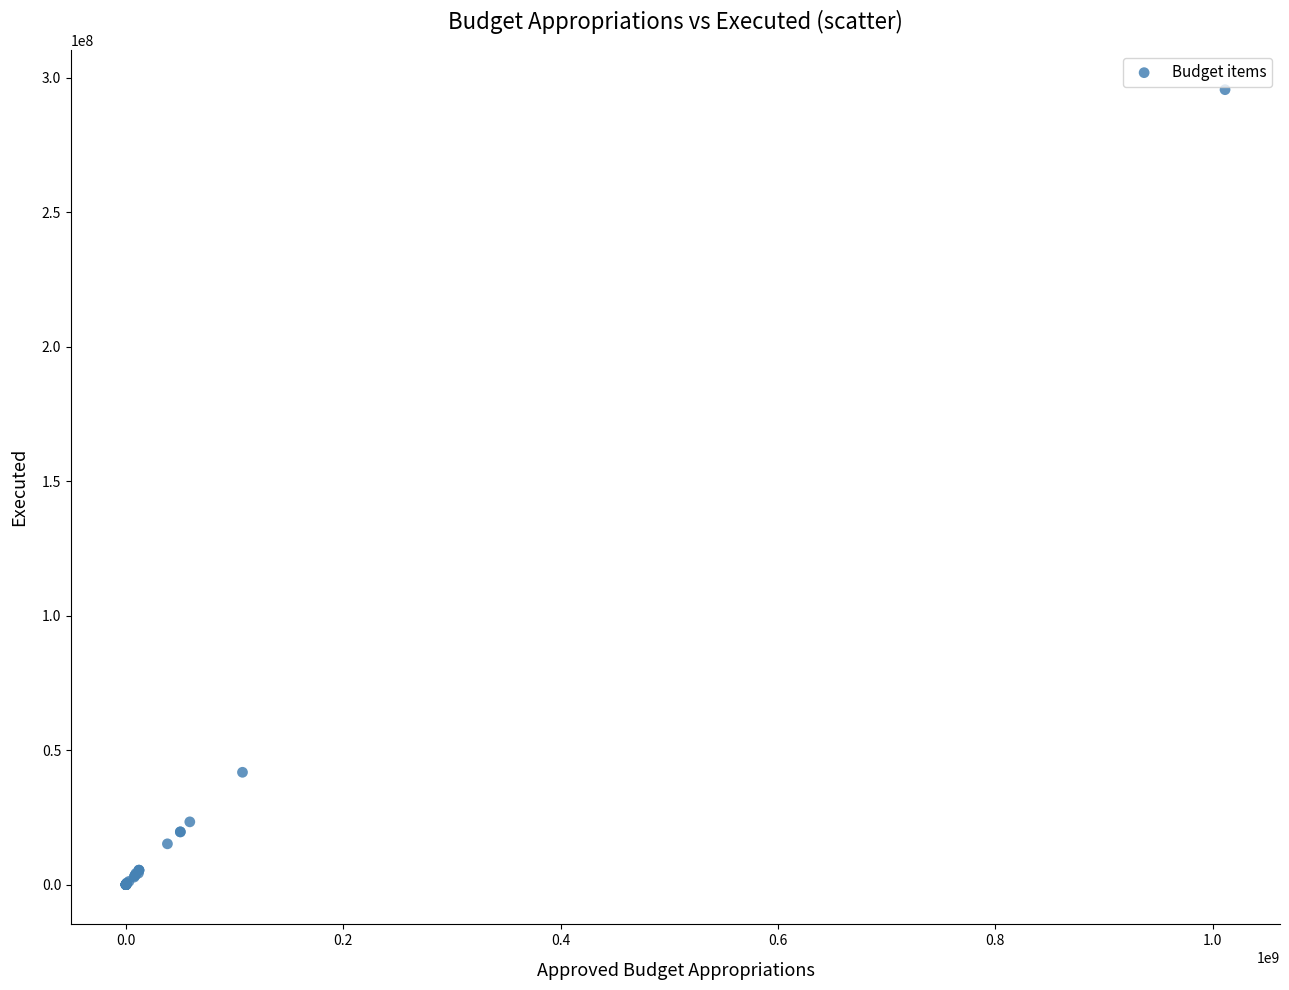

What Y value in the scatter plot is closest to 147797973?

41784813.8